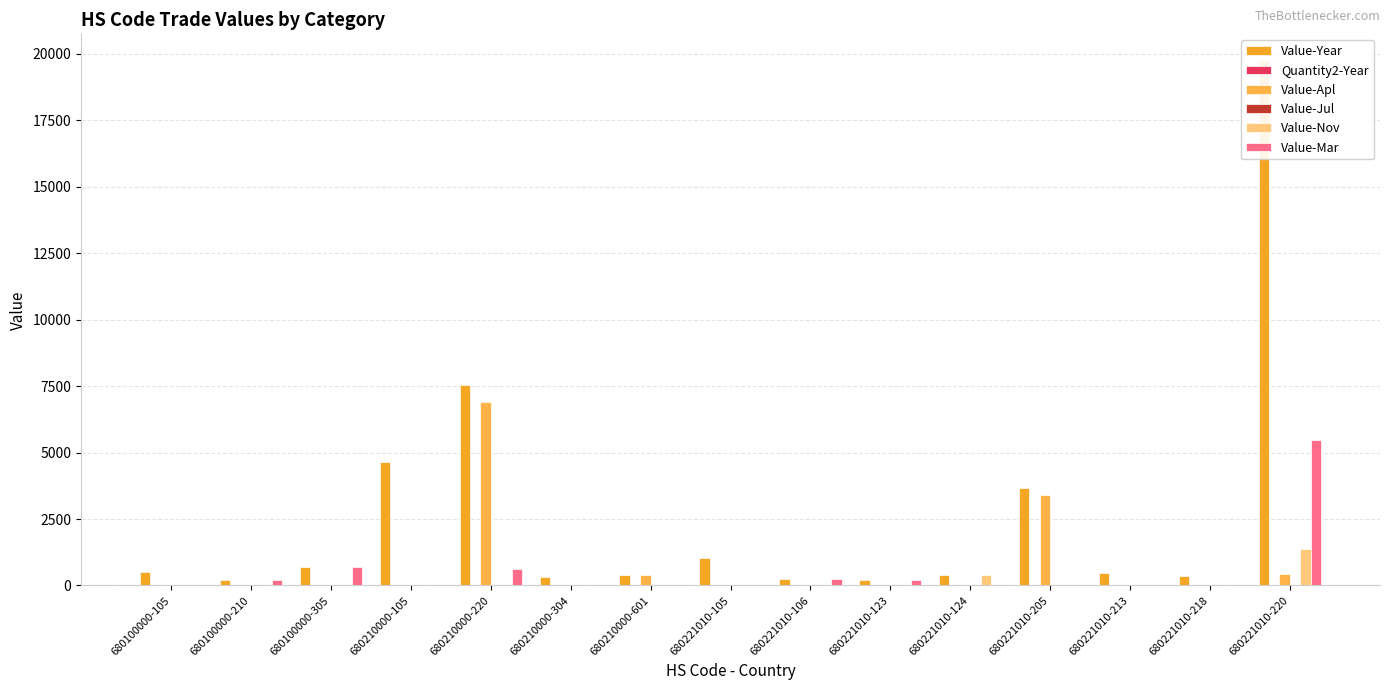

At how many categories does at least one series exceed 16476?

1